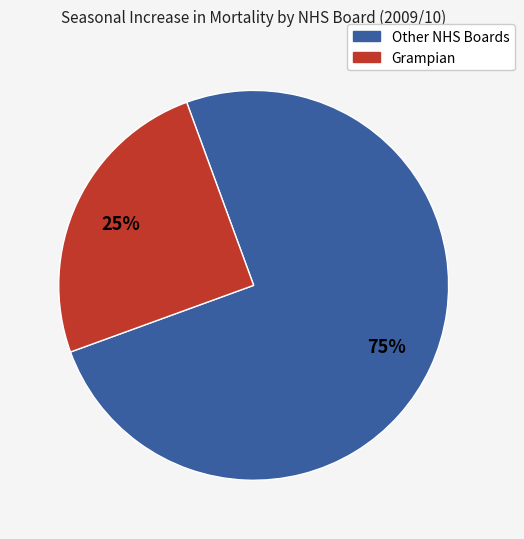

Is there any slice that represents more than half of the pie?

Yes